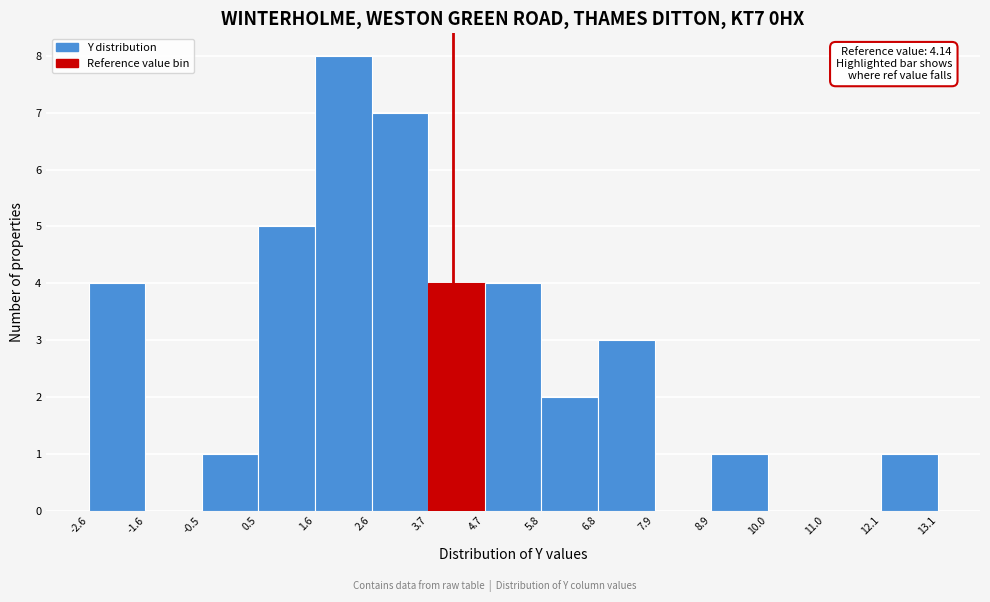

Which range on the x-axis has the tallest bar?

1.6 to 2.6